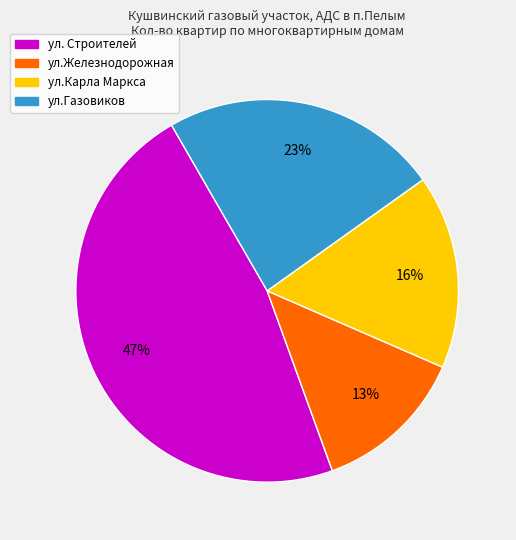

Between ул.Карла Маркса and ул.Железнодорожная, which is larger?

ул.Карла Маркса